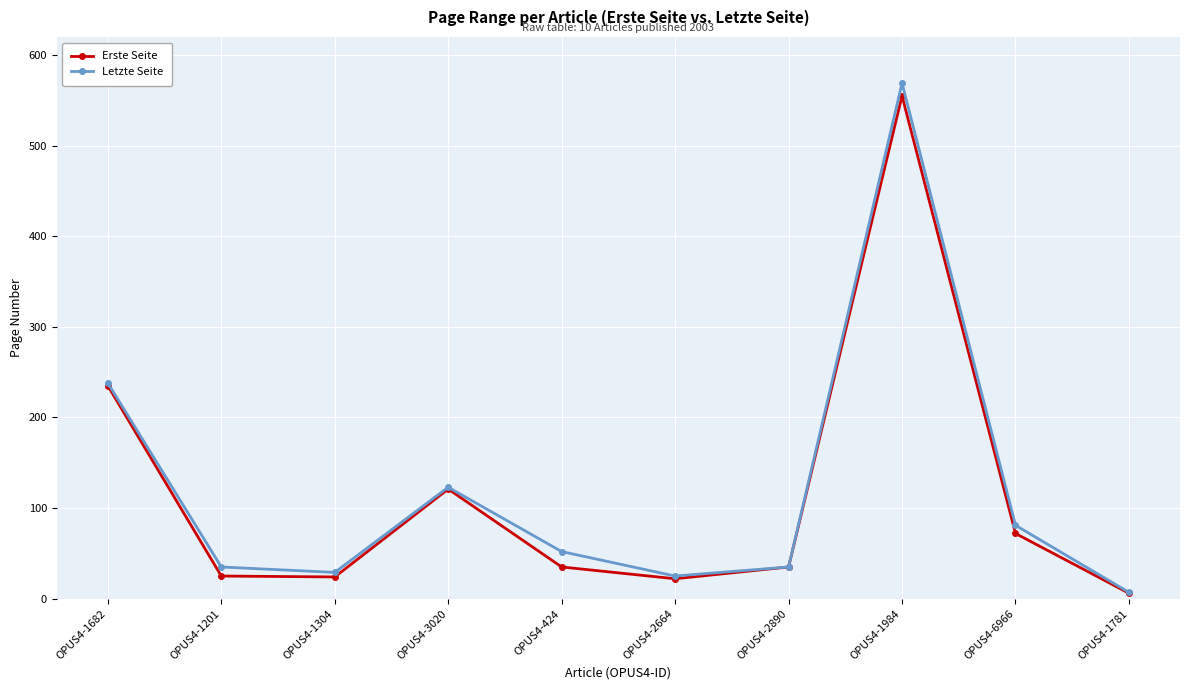

Which series changed the most between OPUS4-2890 and OPUS4-6966?

Letzte Seite